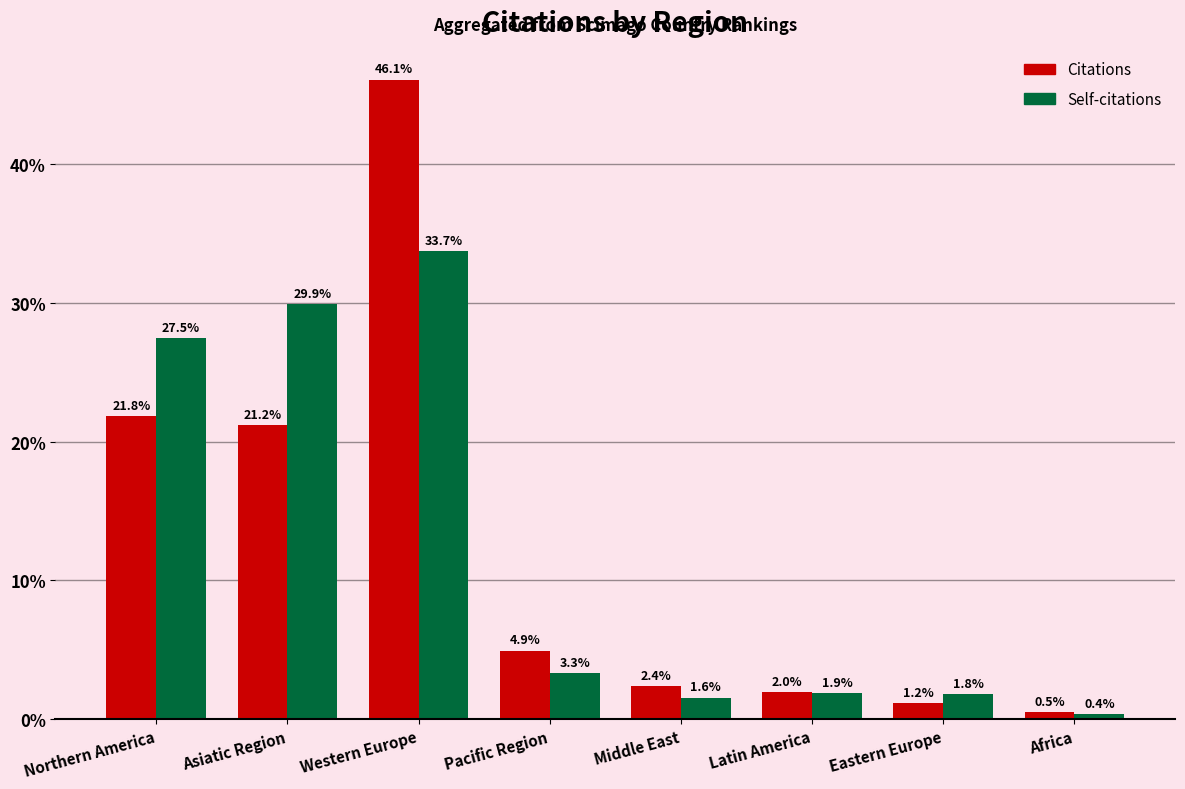

Reading left to right, extract all data points from this chart.

Citations: 21.8	21.2	46.1	4.9	2.4	2.0	1.2	0.5
Self-citations: 27.5	29.9	33.7	3.3	1.6	1.9	1.8	0.4